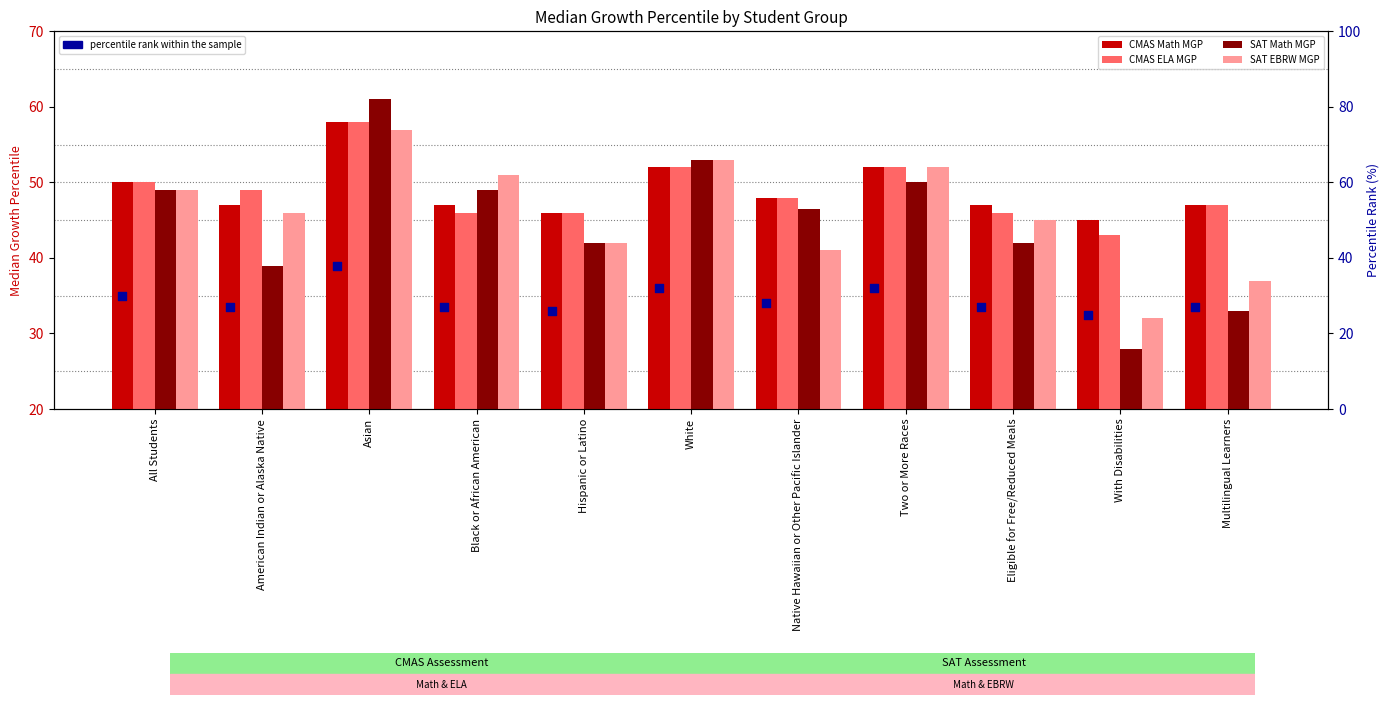

Is the value of CMAS ELA MGP at American Indian or Alaska Native greater than the value of percentile rank within sample at With Disabilities?

Yes